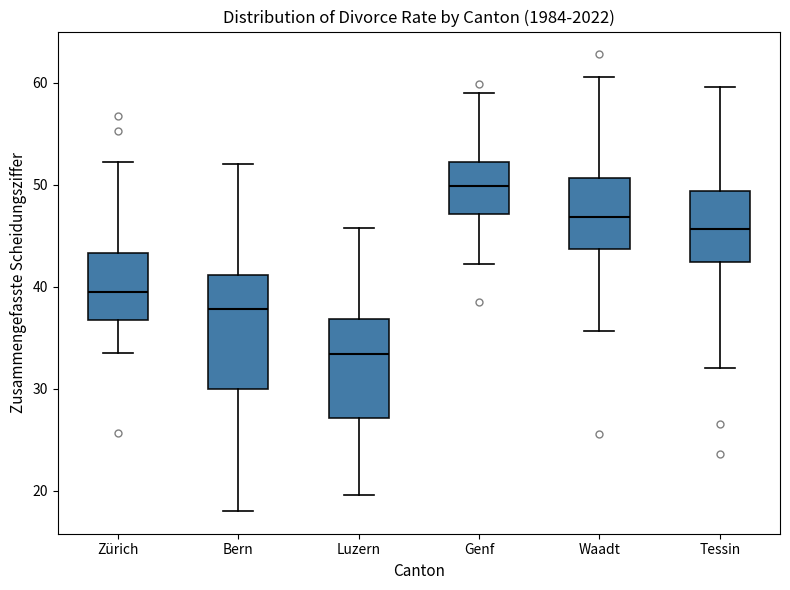

Which box has the lowest median line?

Luzern